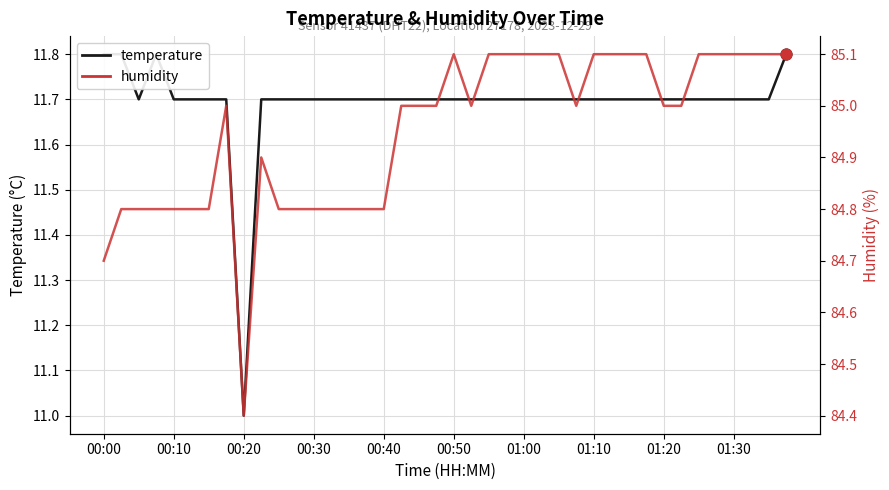

At how many categories does at least one series exceed 66?

40